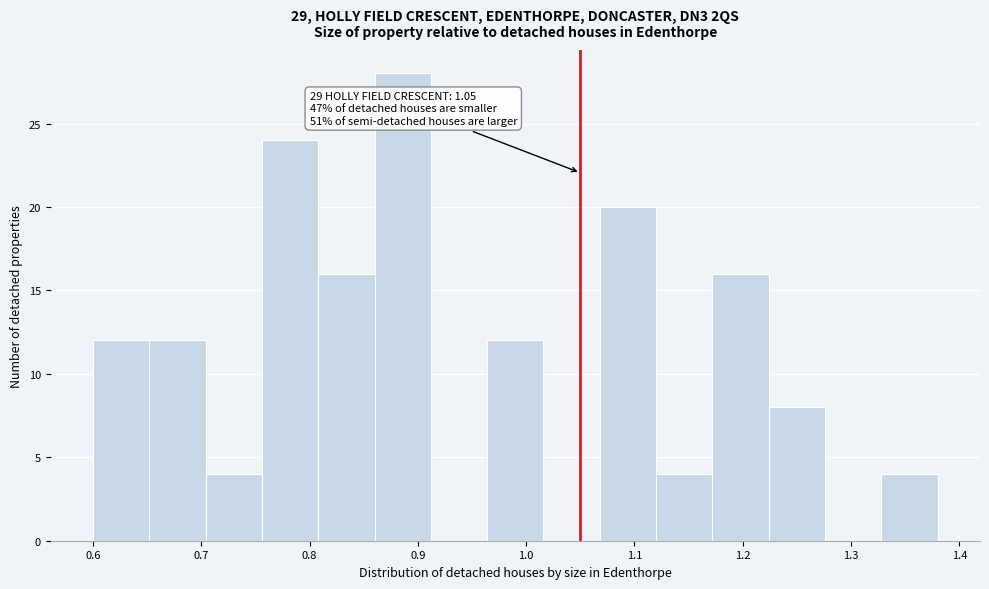

Over which range of the x-axis is the bar tallest?

0.860 to 0.912